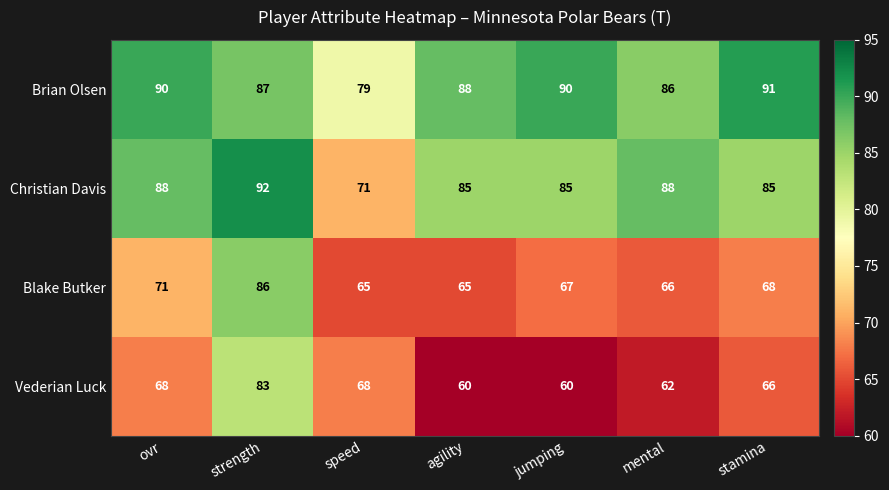

Reading left to right, list all the values displayed in this chart.

Brian Olsen: ovr=90	strength=87	speed=79	agility=88	jumping=90	mental=86	stamina=91
Christian Davis: ovr=88	strength=92	speed=71	agility=85	jumping=85	mental=88	stamina=85
Blake Butker: ovr=71	strength=86	speed=65	agility=65	jumping=67	mental=66	stamina=68
Vederian Luck: ovr=68	strength=83	speed=68	agility=60	jumping=60	mental=62	stamina=66